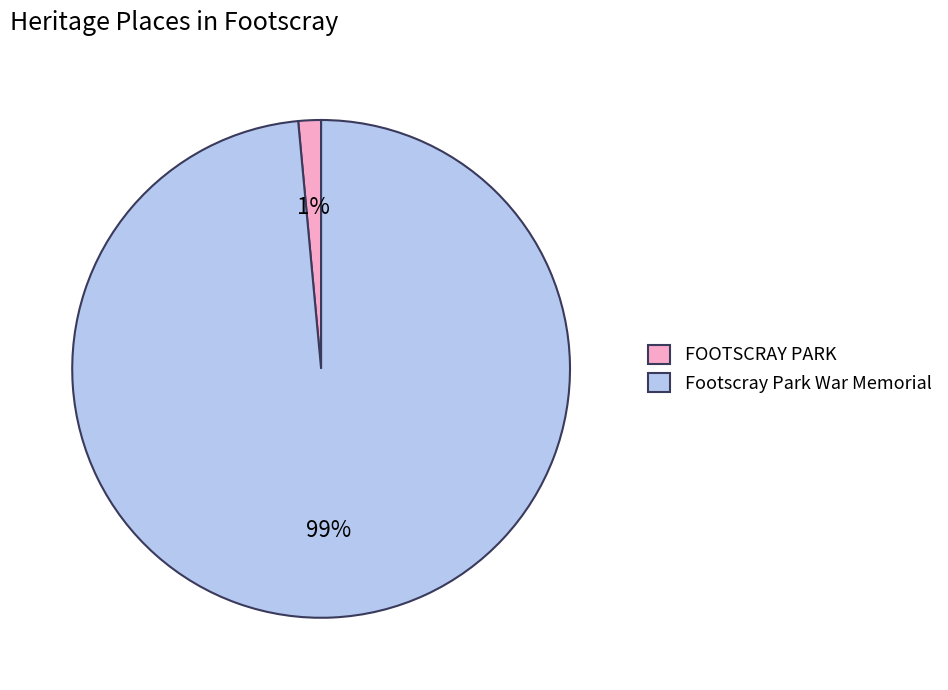

True or false: Footscray Park War Memorial accounts for 89% of the total.

False